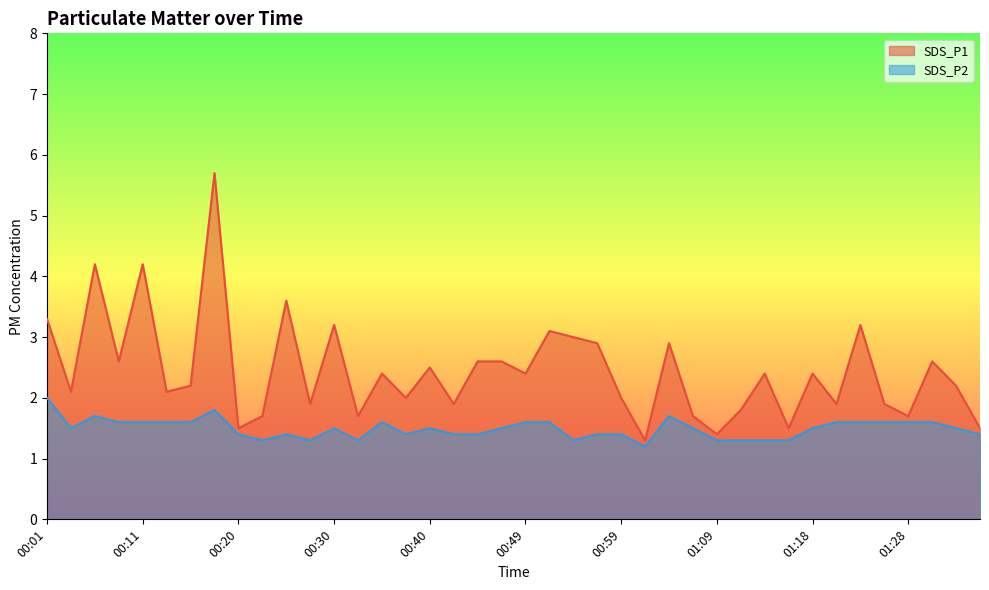

What is the sum of the SDS_P2 values at 00:03 and 00:52?

3.1